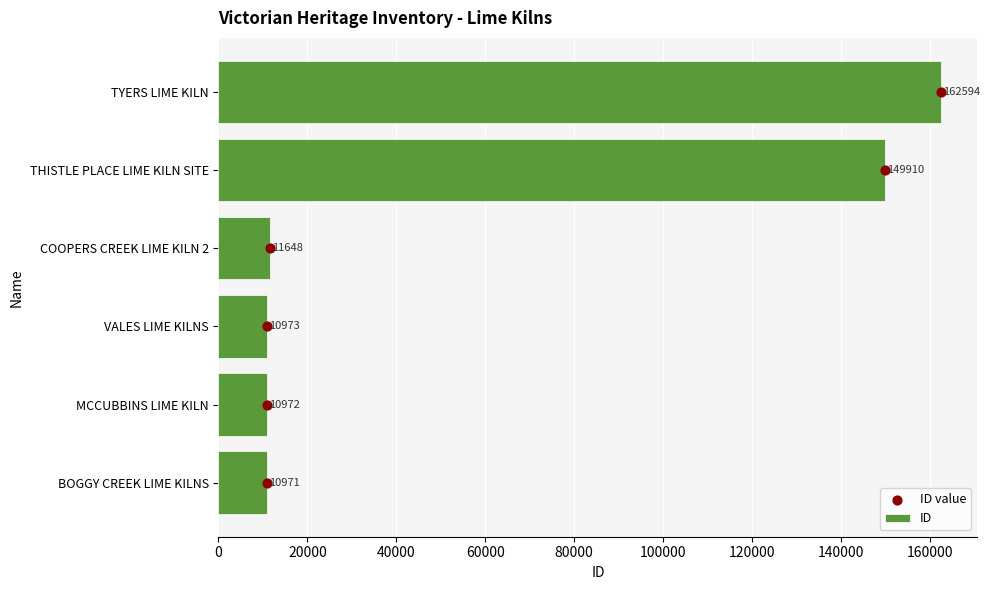

Which series has the largest total across all categories?

ID